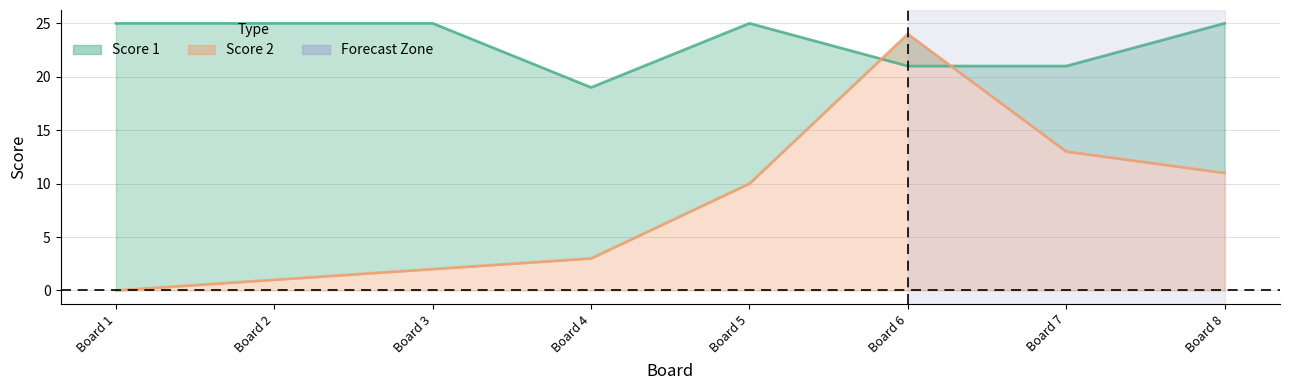

Count the number of data series in this chart.

2